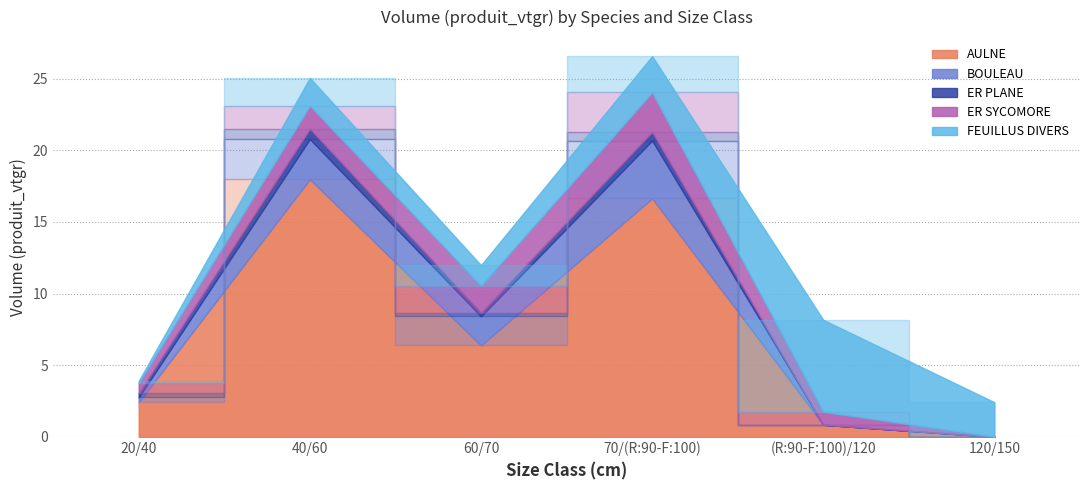

The value of BOULEAU at 40/60 is 2.8. True or false?

True